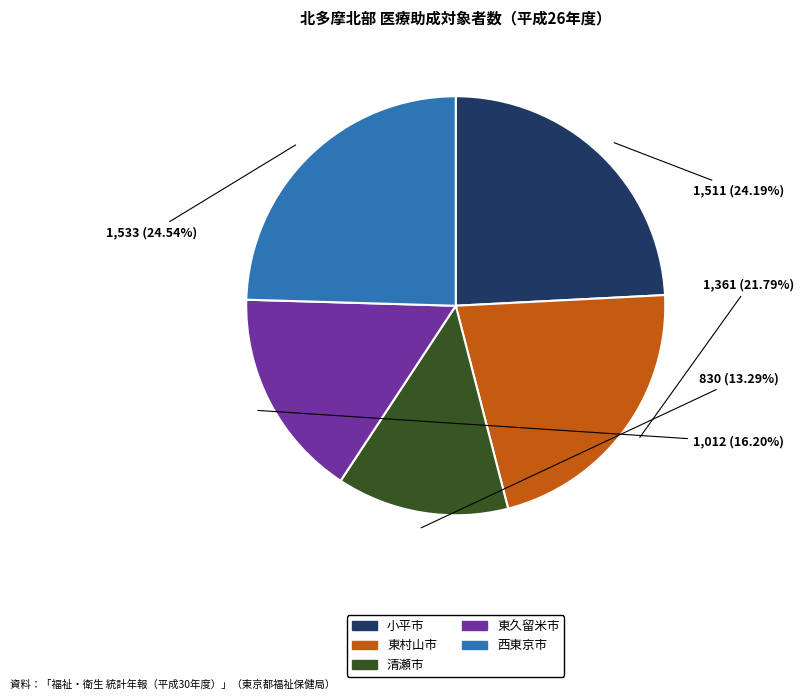

How many slices are in this pie chart?

5